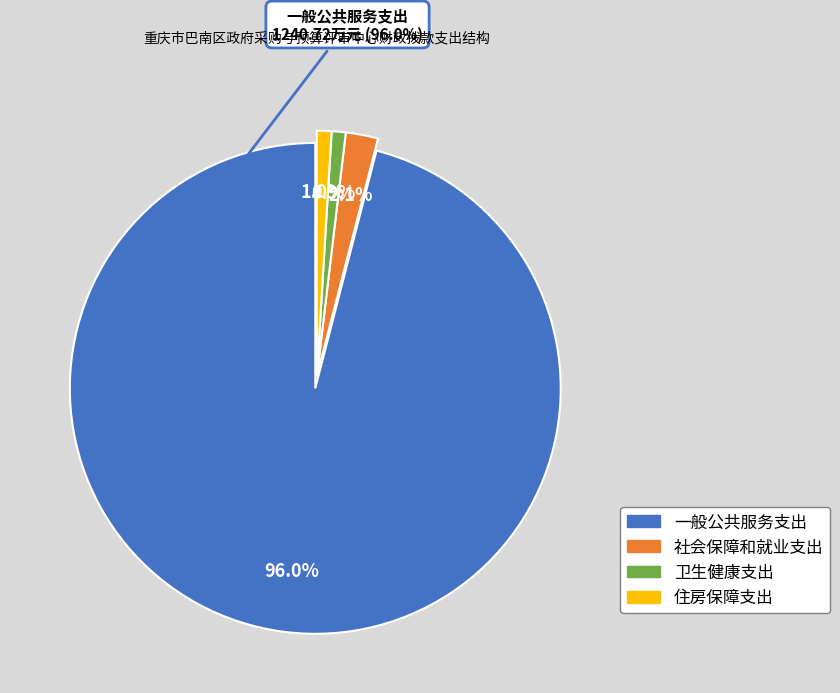

What percentage do 社会保障和就业支出 and 住房保障支出 together represent?

3.1%